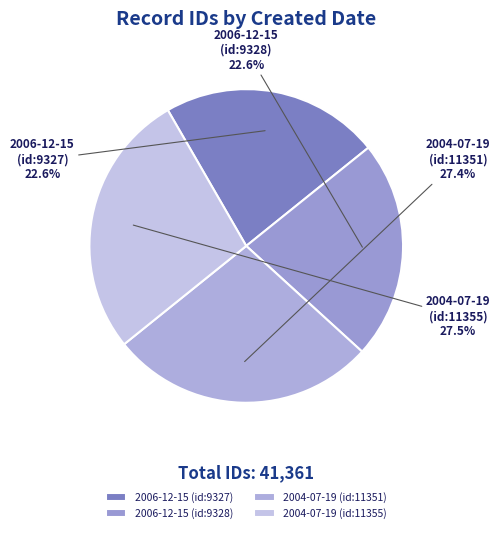

What percentage is NOT represented by 2004-07-19 (id:11355)?

72.5%